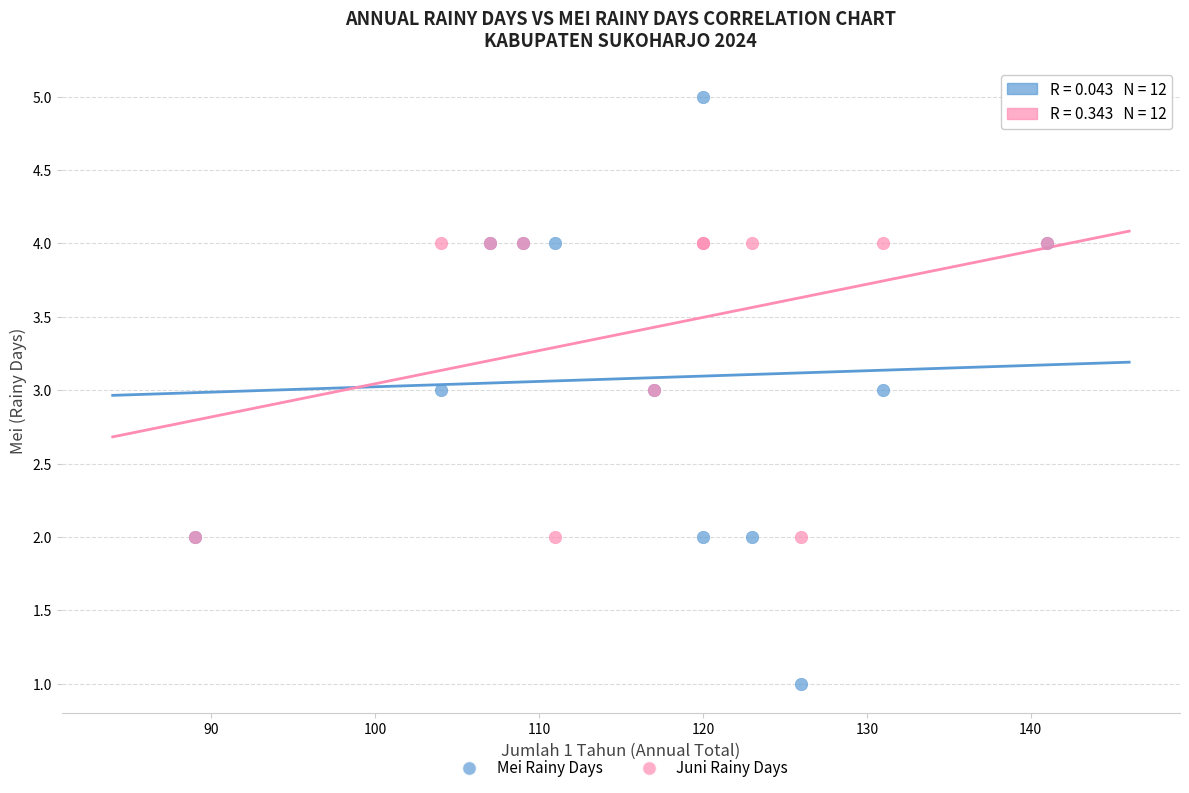

What is the X range (max minus min) for the scatter plot?

52